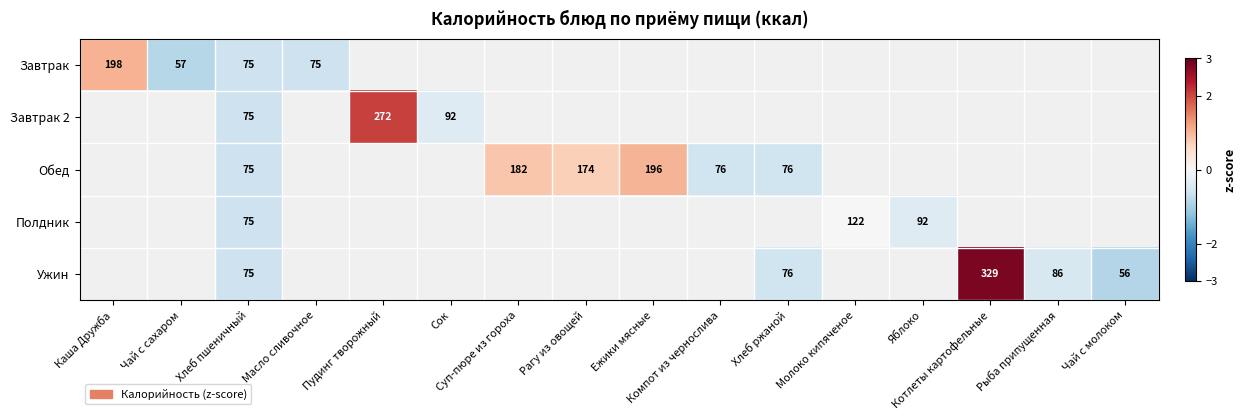

At which category does the chart reach its peak across all series?

Котлеты картофельные